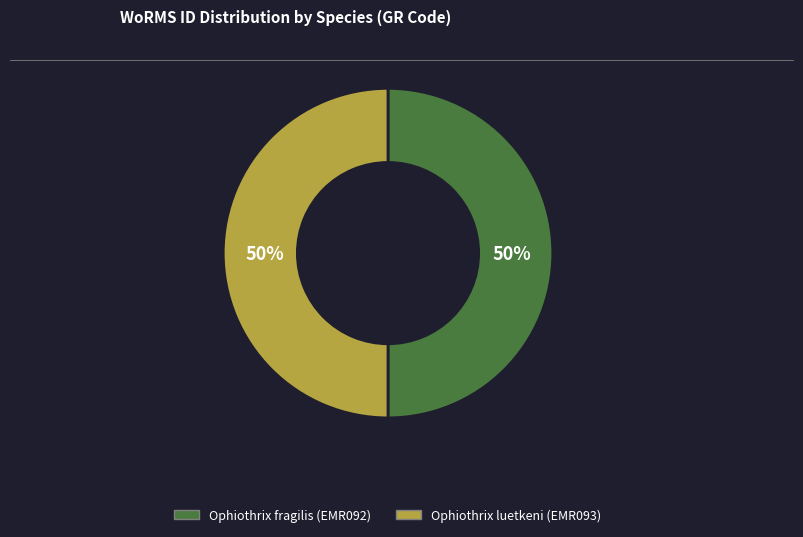

What is the ratio of the value at Ophiothrix luetkeni (EMR093) to the value at Ophiothrix fragilis (EMR092)?

1.0